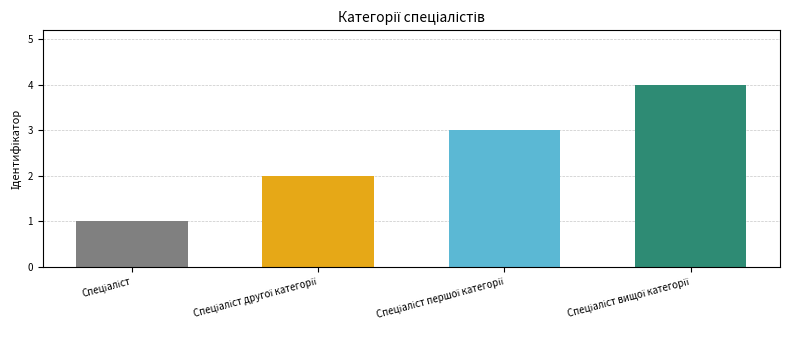

What is the greatest value displayed?

4